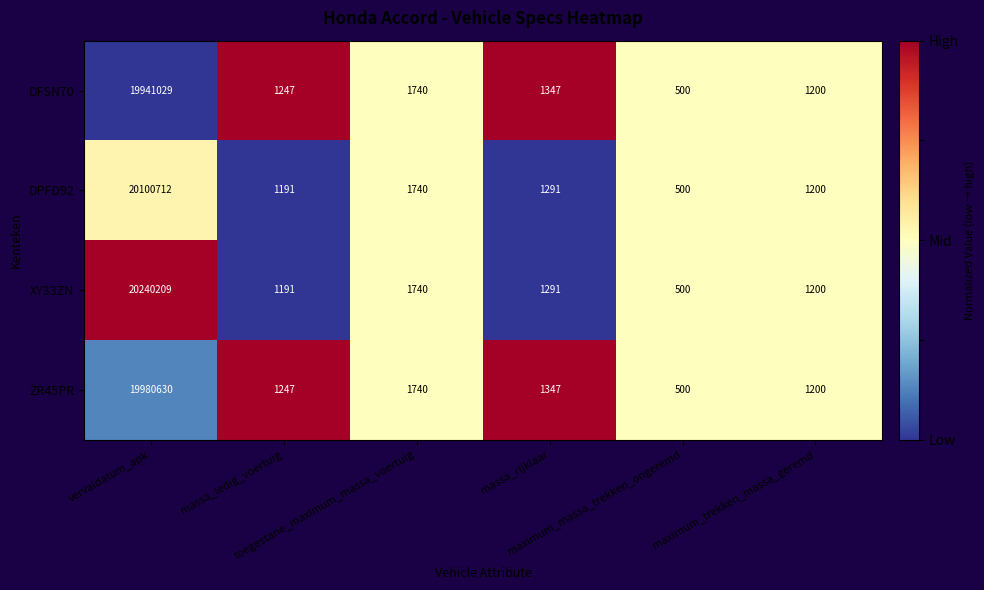

At which category is the sum across all series the highest?

vervaldatum_apk